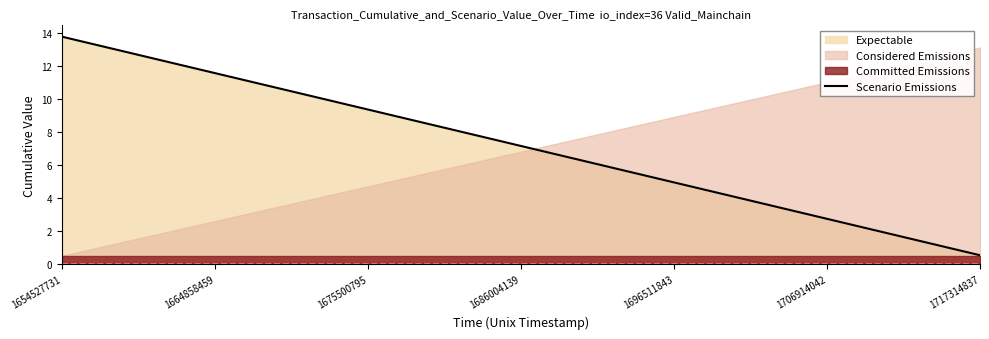

The Scenario Emissions series shows 14.0 at 1675500795. True or false?

False